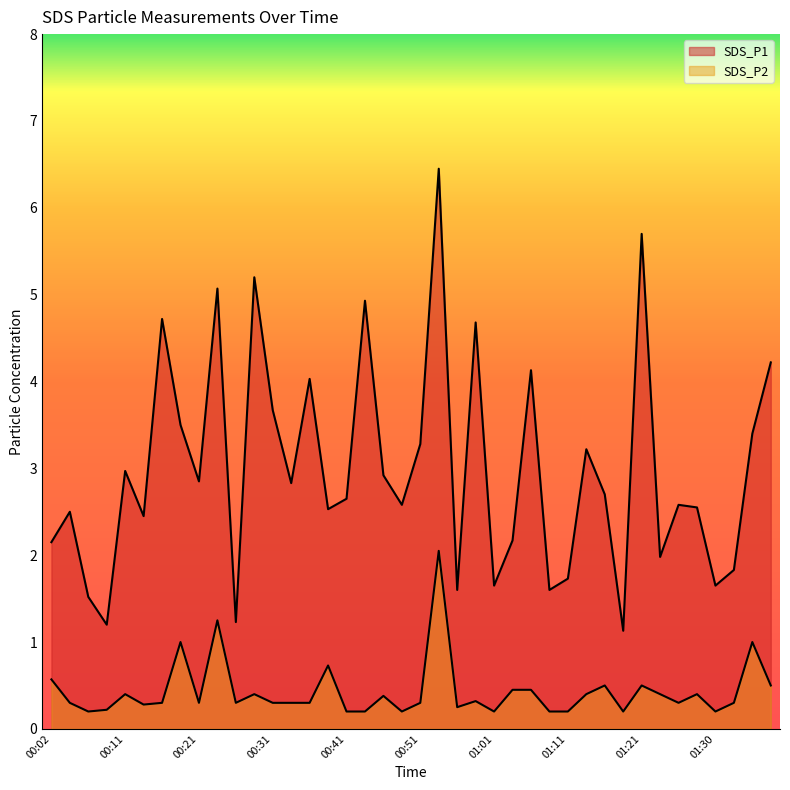

Where does the SDS_P1 series first go above 2?

00:02